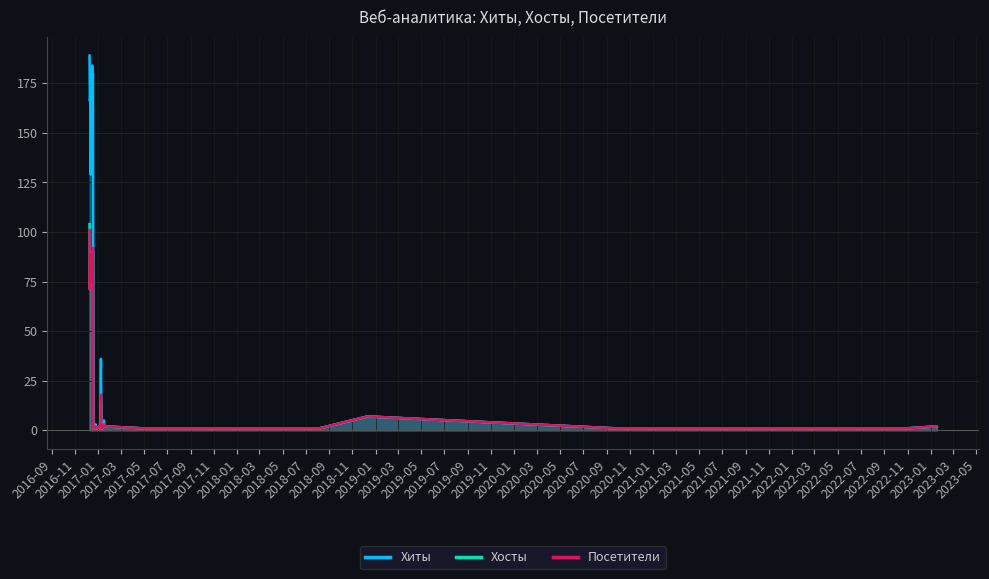

Which series has the largest total across all categories?

Хиты